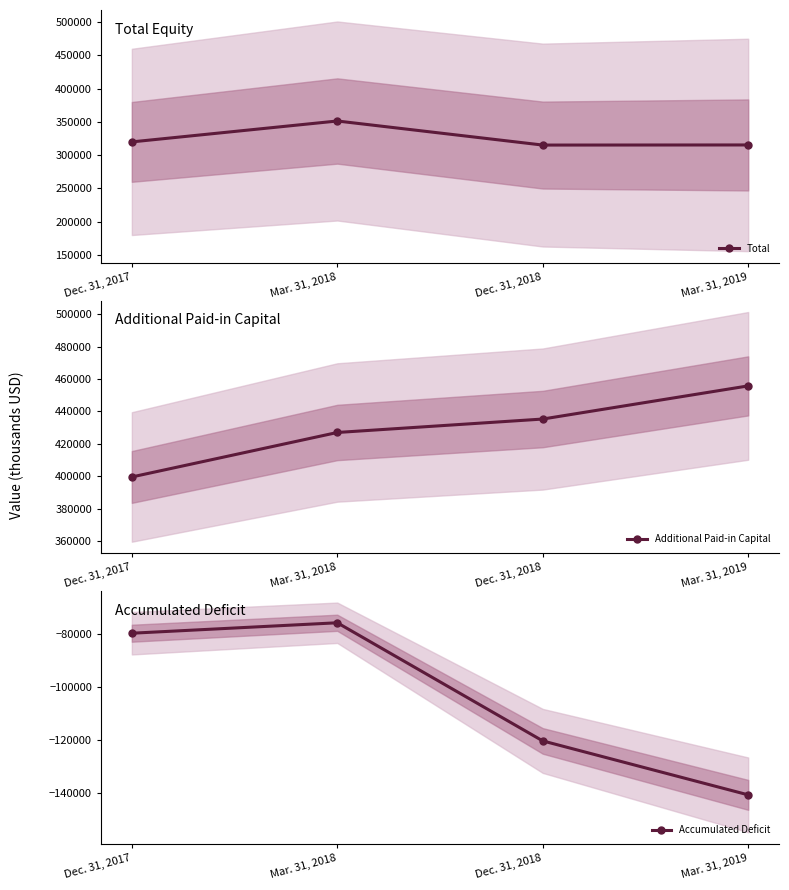

What position from the left is Mar. 31, 2018?

2